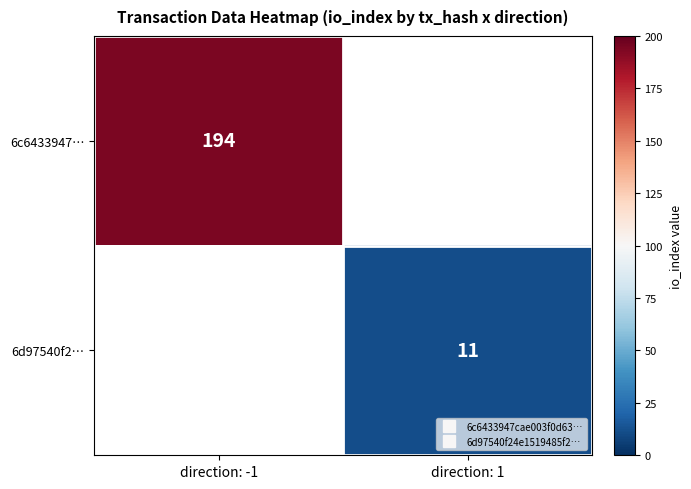

At how many categories does at least one series exceed 127?

1